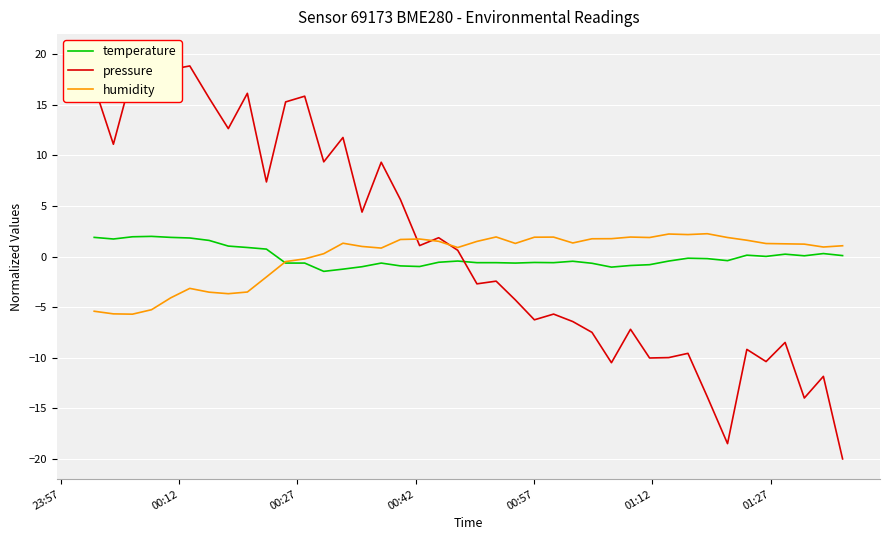

Reading left to right, list all the values displayed in this chart.

temperature: 1.9	1.7	2.0	2.0	1.9	1.8	1.6	1.0	0.9	0.7	-0.6	-0.6	-1.5	-1.2	-1.0	-0.6	-0.9	-1.0	-0.6	-0.4	-0.6	-0.6	-0.6	-0.6	-0.6	-0.5	-0.7	-1.0	-0.9	-0.8	-0.4	-0.2	-0.2	-0.4	0.1	0.0	0.2	0.1	0.3	0.1
pressure: 16.9	11.1	18.2	20.0	18.5	18.9	15.7	12.7	16.1	7.4	15.3	15.9	9.4	11.8	4.4	9.3	5.6	1.1	1.9	0.6	-2.7	-2.4	-4.3	-6.2	-5.7	-6.4	-7.5	-10.5	-7.2	-10.0	-10.0	-9.6	-13.9	-18.5	-9.2	-10.4	-8.5	-14.0	-11.8	-20.0
humidity: -5.4	-5.7	-5.7	-5.3	-4.1	-3.1	-3.5	-3.7	-3.5	-2.0	-0.5	-0.2	0.3	1.3	1.0	0.8	1.7	1.7	1.5	0.9	1.5	1.9	1.3	1.9	1.9	1.3	1.8	1.8	1.9	1.9	2.2	2.2	2.3	1.9	1.6	1.3	1.3	1.2	0.9	1.1